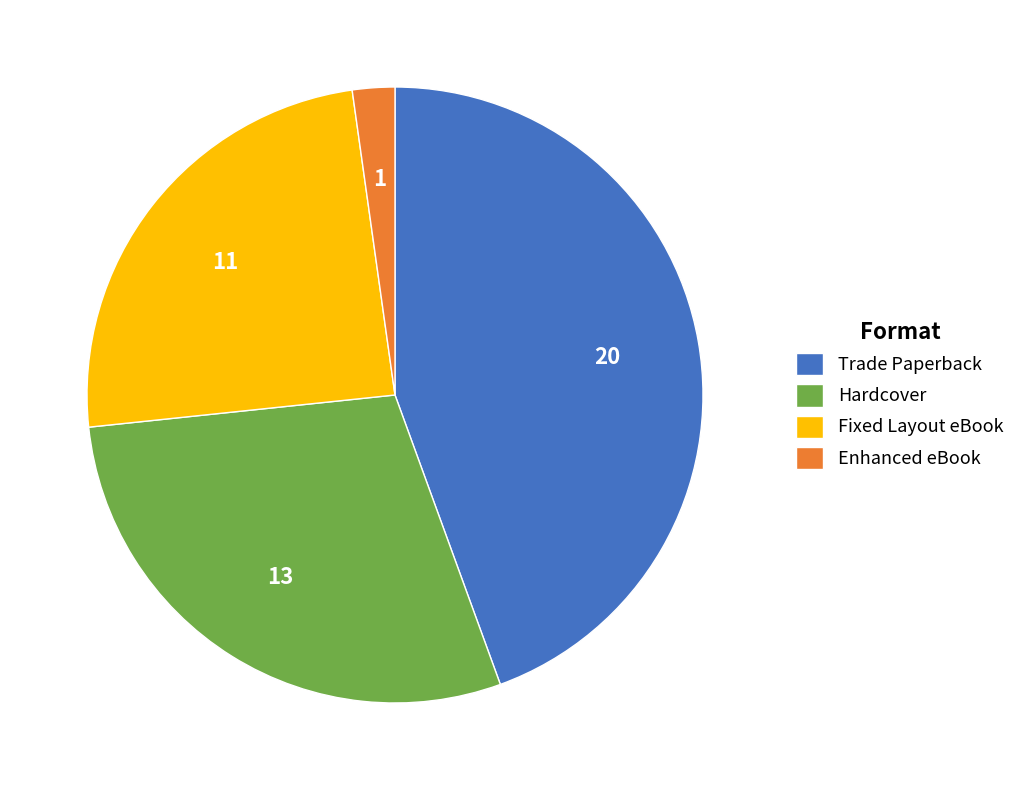

True or false: Fixed Layout eBook accounts for 24% of the total.

True